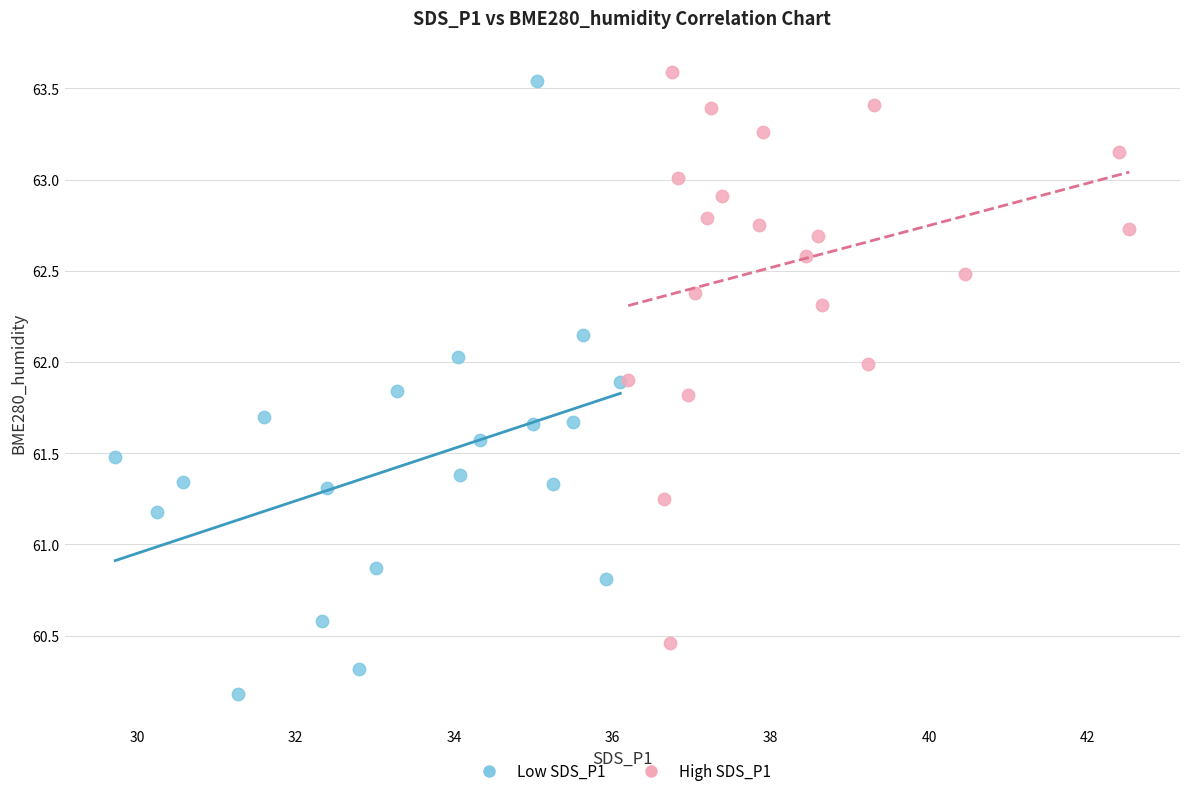

Which series has the largest Y range (max minus min)?

Low SDS_P1